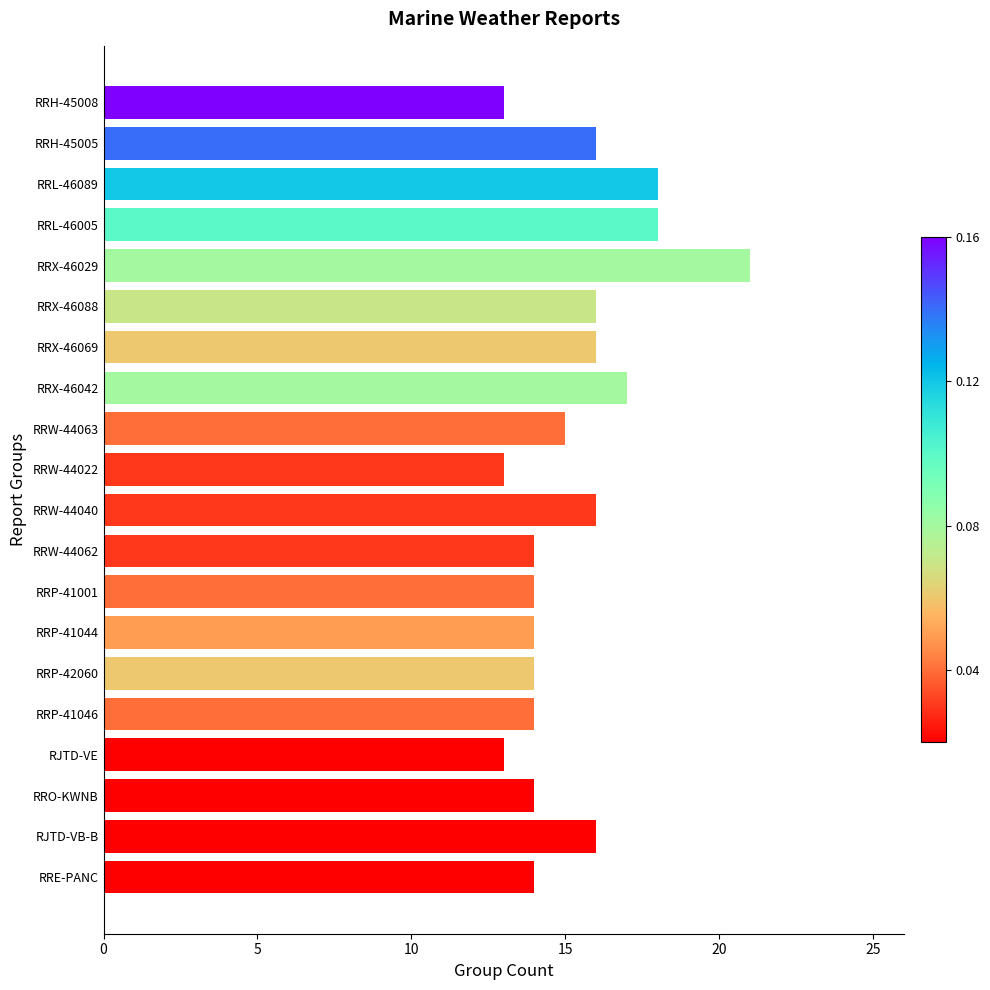

What is the greatest value displayed?

21